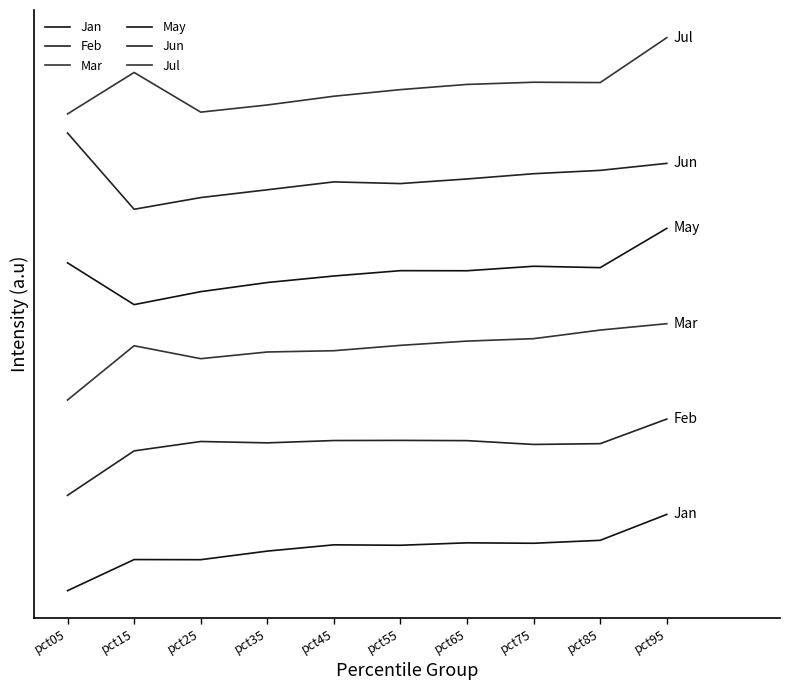

What is the minimum value for Feb?

0.1